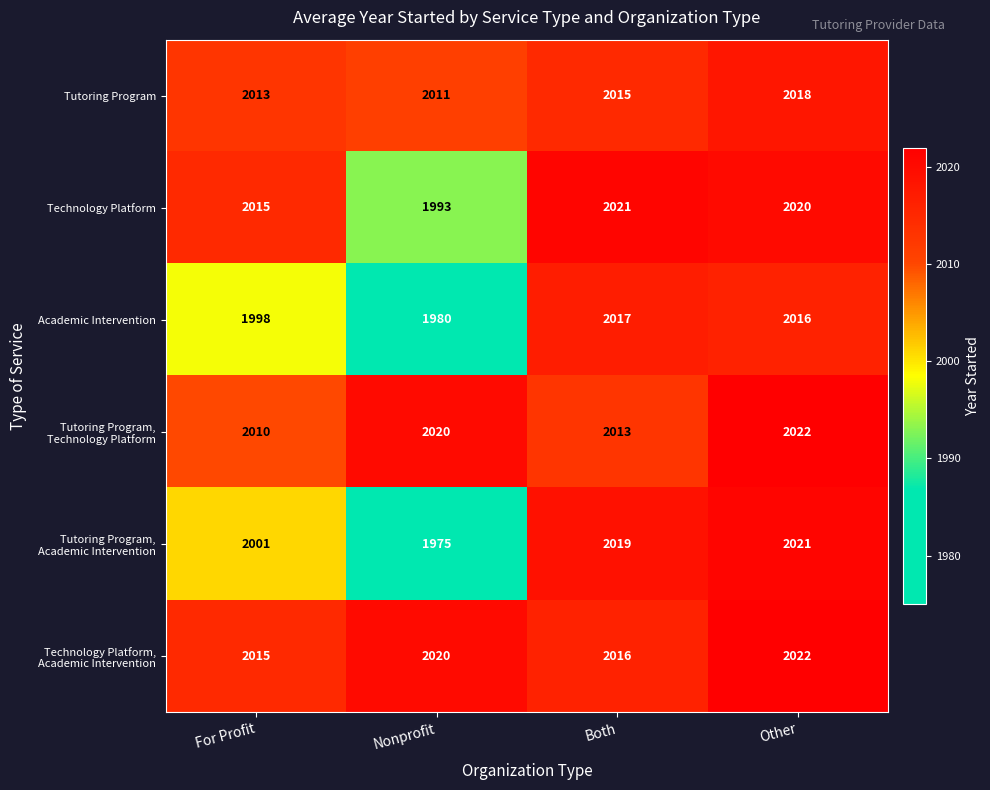

At how many categories does at least one series exceed 1988?

4